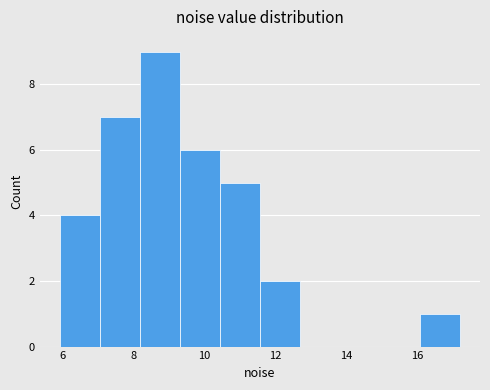

How tall is the bar that spans 8.2 to 9.2 on the x-axis? Neither the bar edges nor the heights are printed on the chart, so give them approximately, as read against the axes.

9